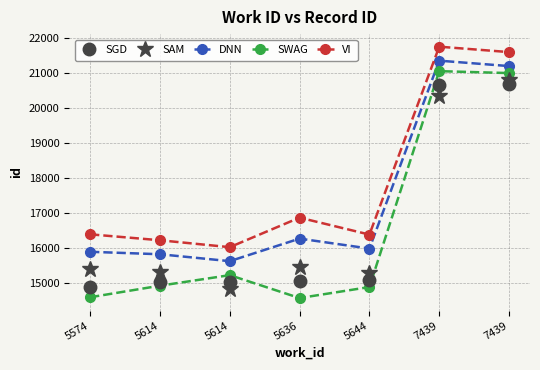

Is this an area chart (filled region under the line)?

No